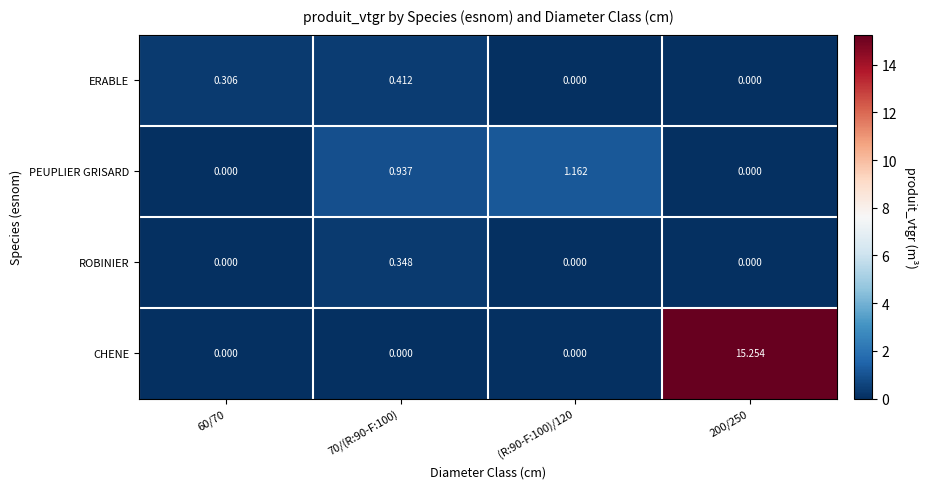

Which series has the largest total across all categories?

CHENE